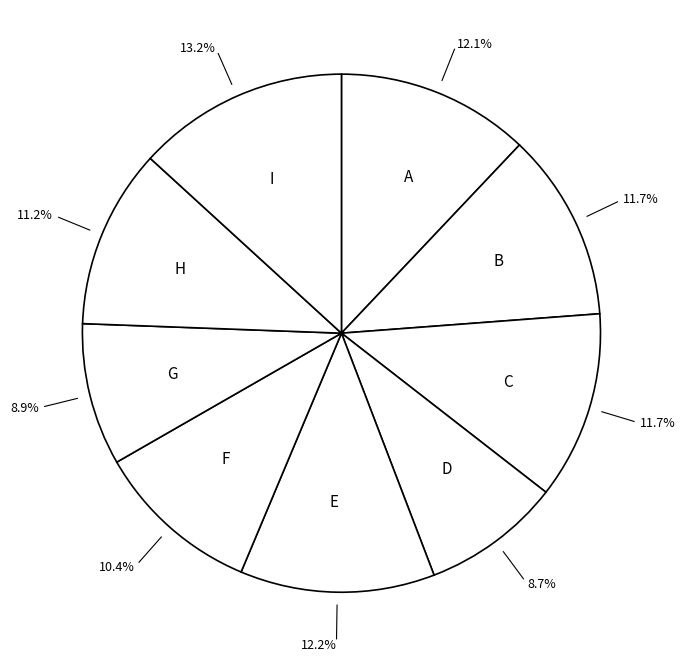

Do I and H together represent more than half of the pie?

No